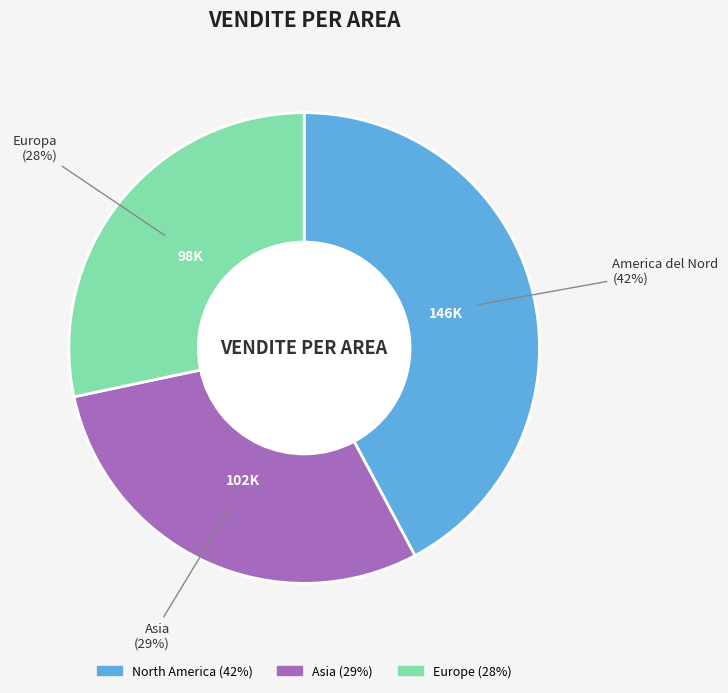

Between North America (42%) and Asia (29%), which is larger?

North America (42%)